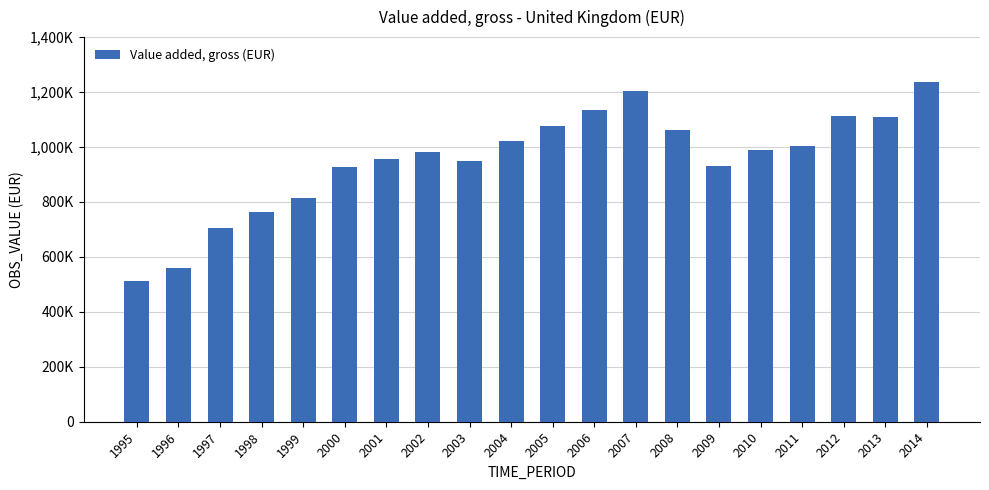

The chart shows a value of 301346.2 at 2000. True or false?

False